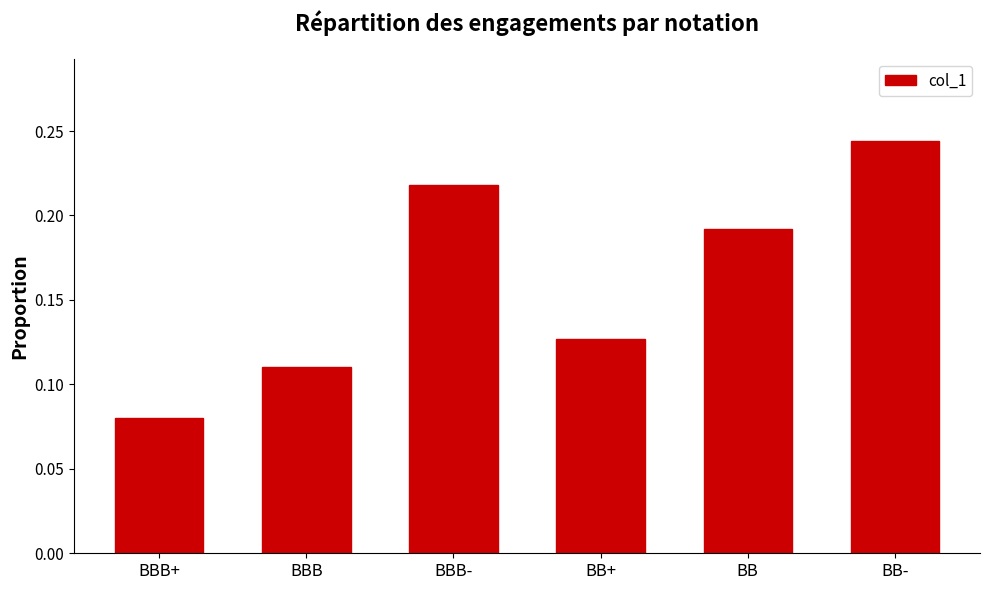

What is the sum of all values?

1.0